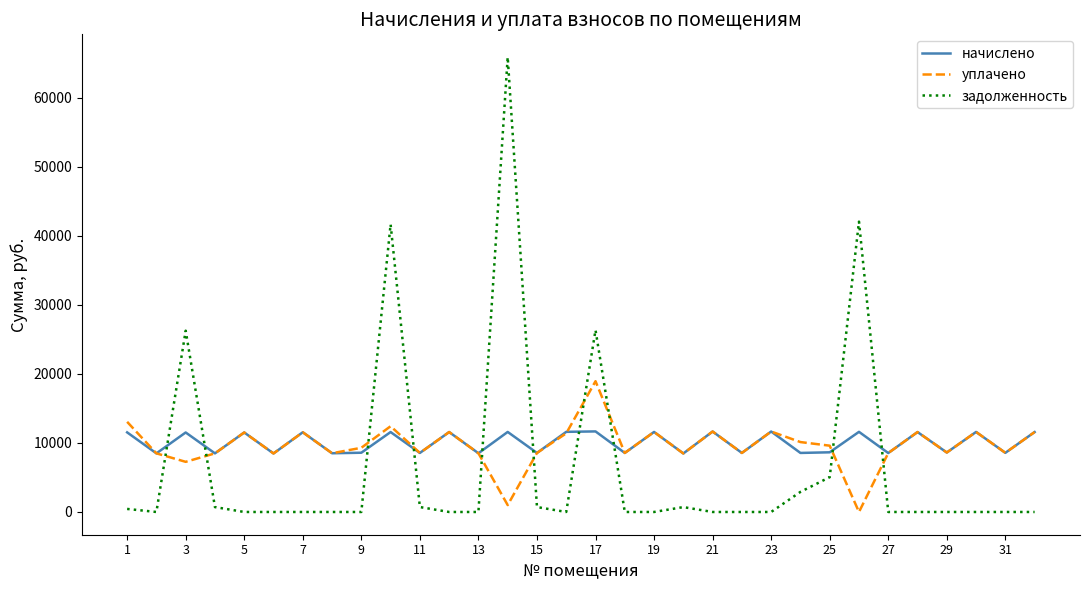

Which series has the widest spread of values?

задолженность